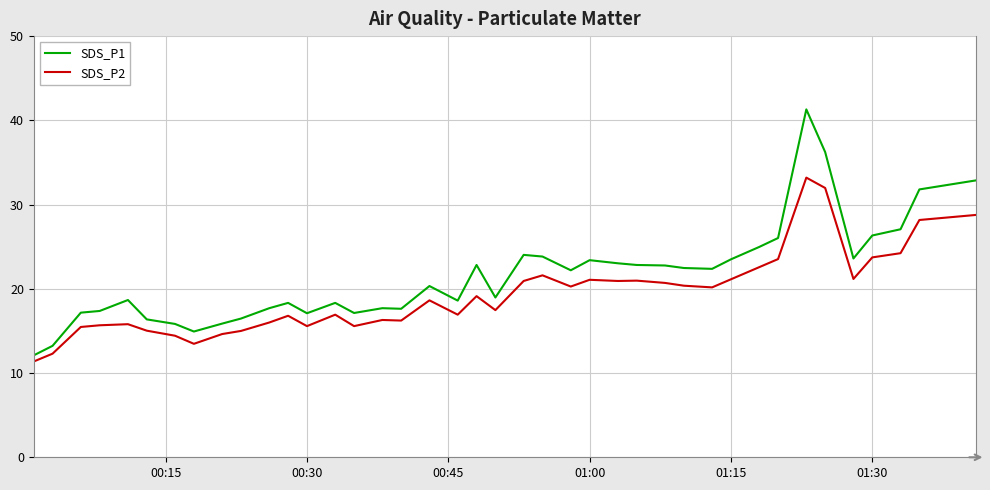

Which series has the widest spread of values?

SDS_P1